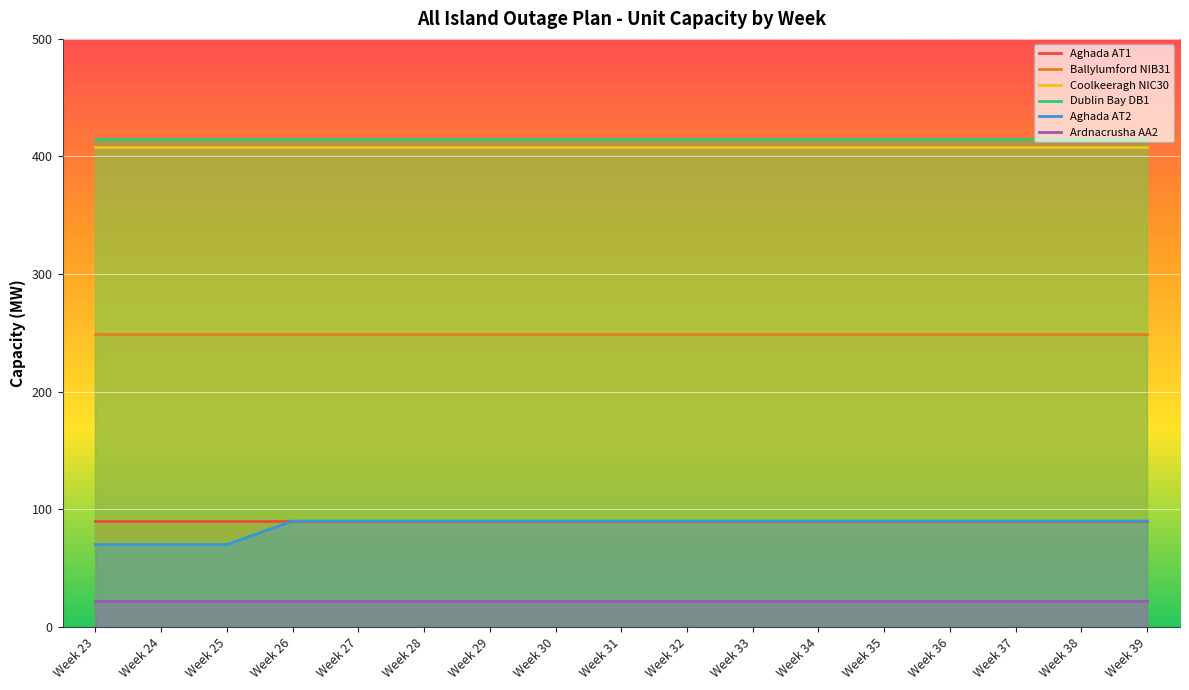

Which series has the largest range (max minus min)?

Aghada AT2